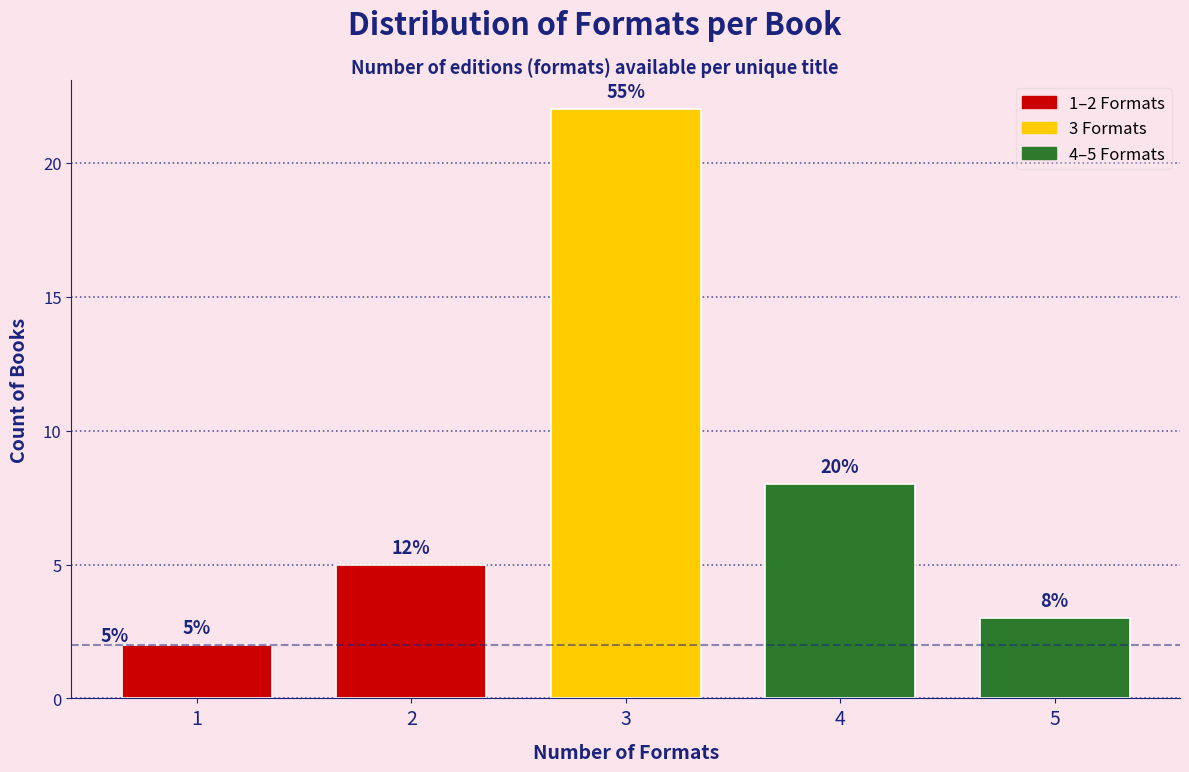

Reading left to right, extract all data points from this chart.

1=2	2=5	3=22	4=8	5=3